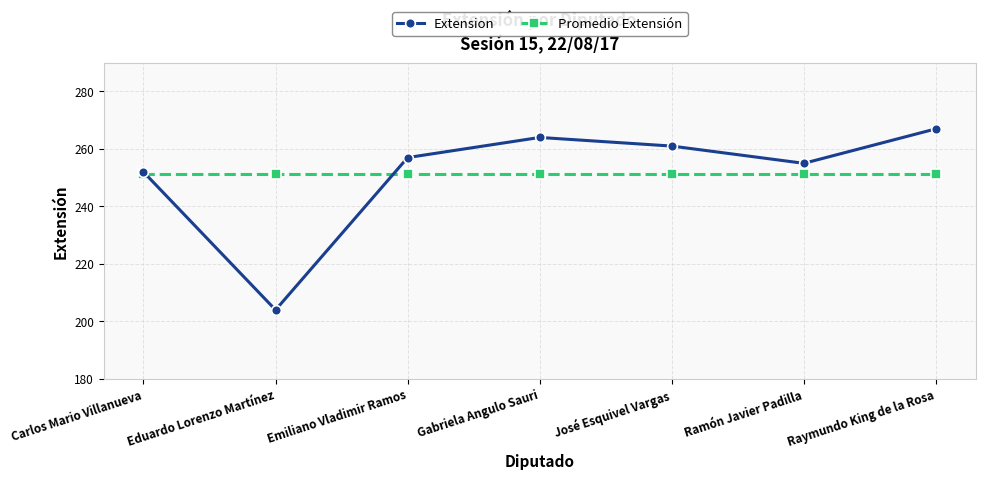

At which category does Extension reach its first local peak?

Gabriela Angulo Sauri